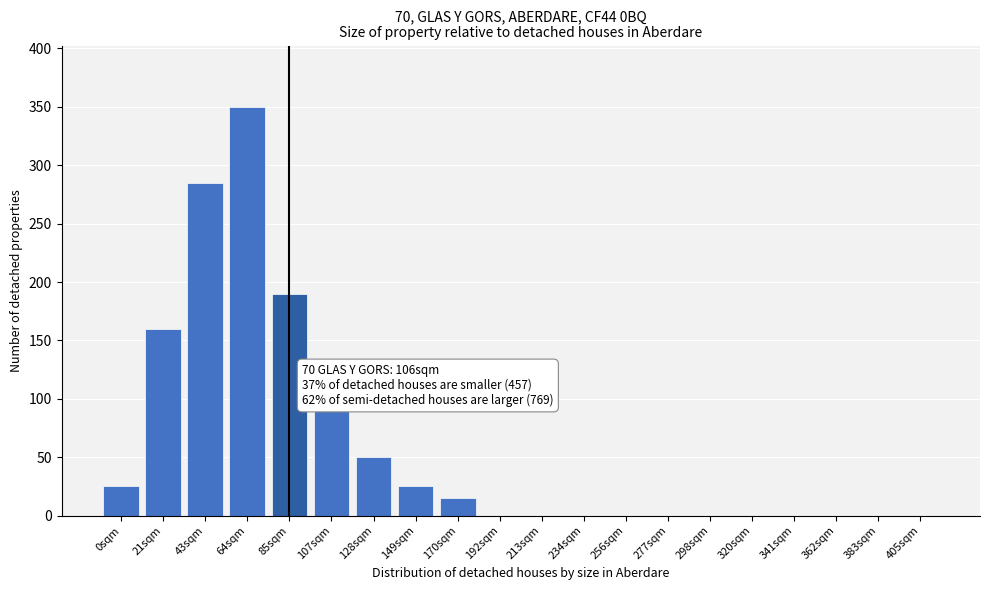

Which has a higher value, 21sqm or 213sqm?

21sqm